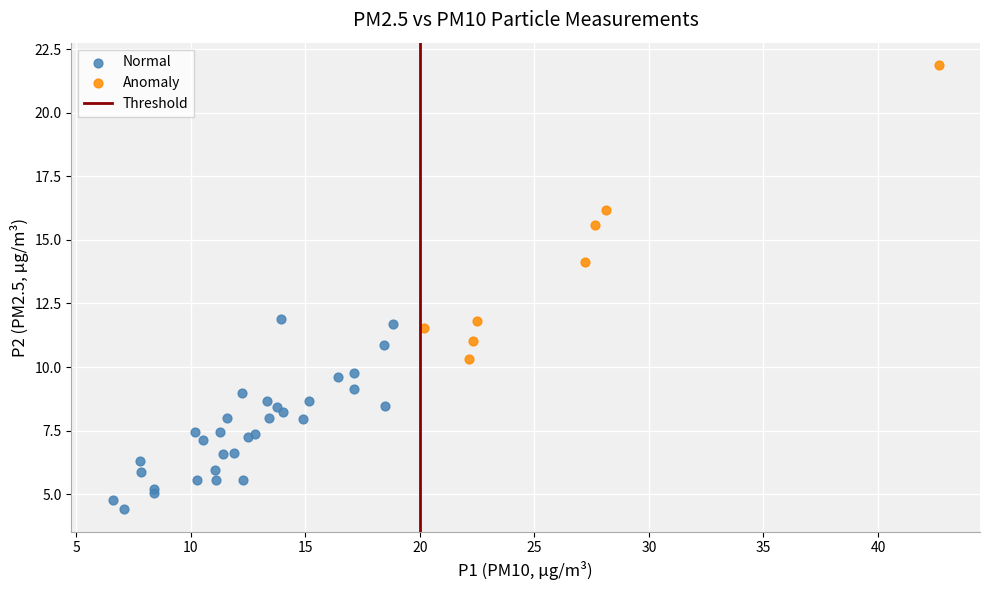

Which series contains the highest Y value?

Anomaly